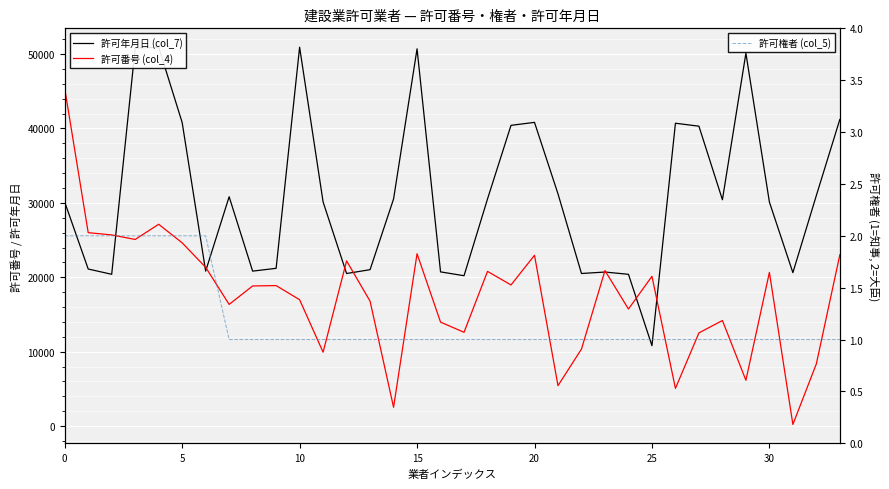

What is the difference between the second highest and second lowest values in the 許可番号 (col_4) series?

24596